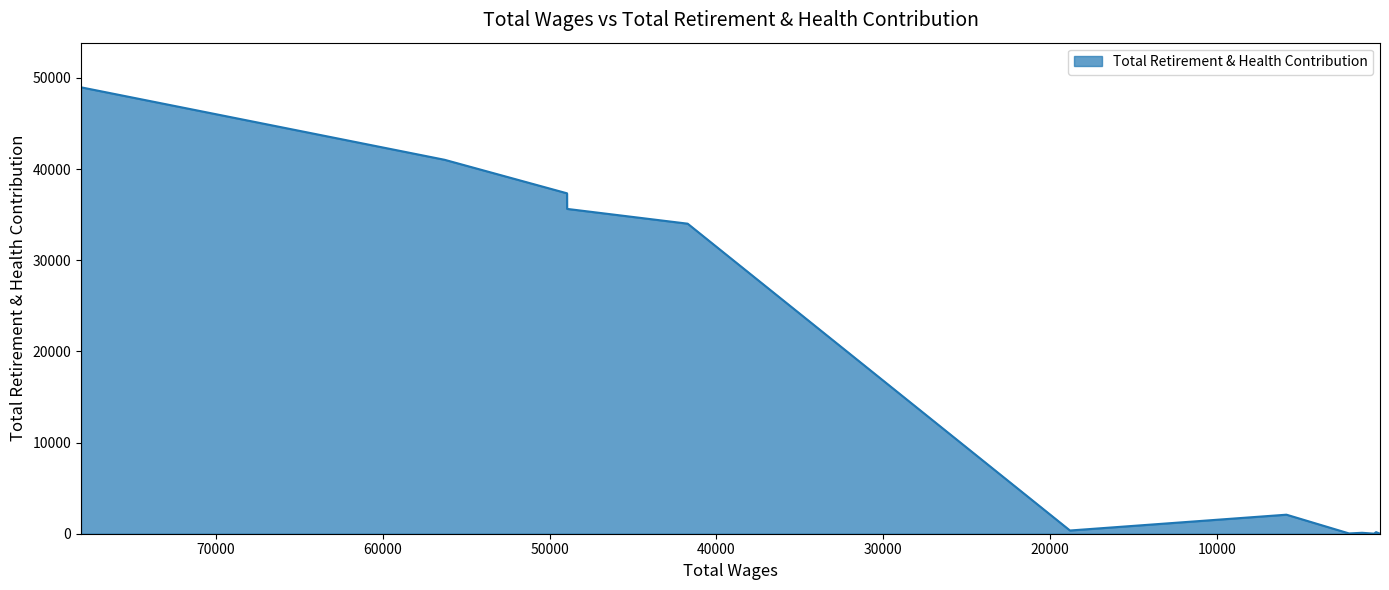

Where is the first local maximum?

5850.0